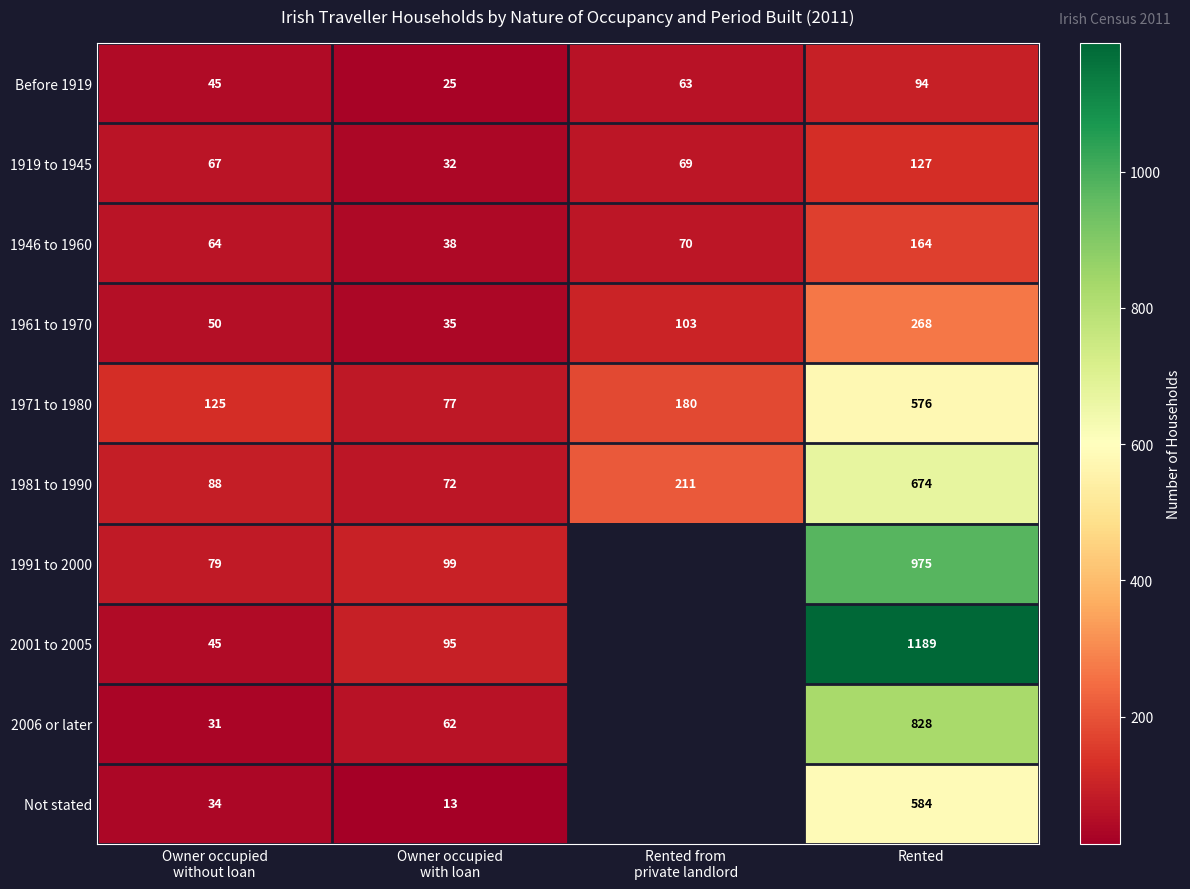

Which has a higher value, Owner occupied
with loan or Rented?

Rented